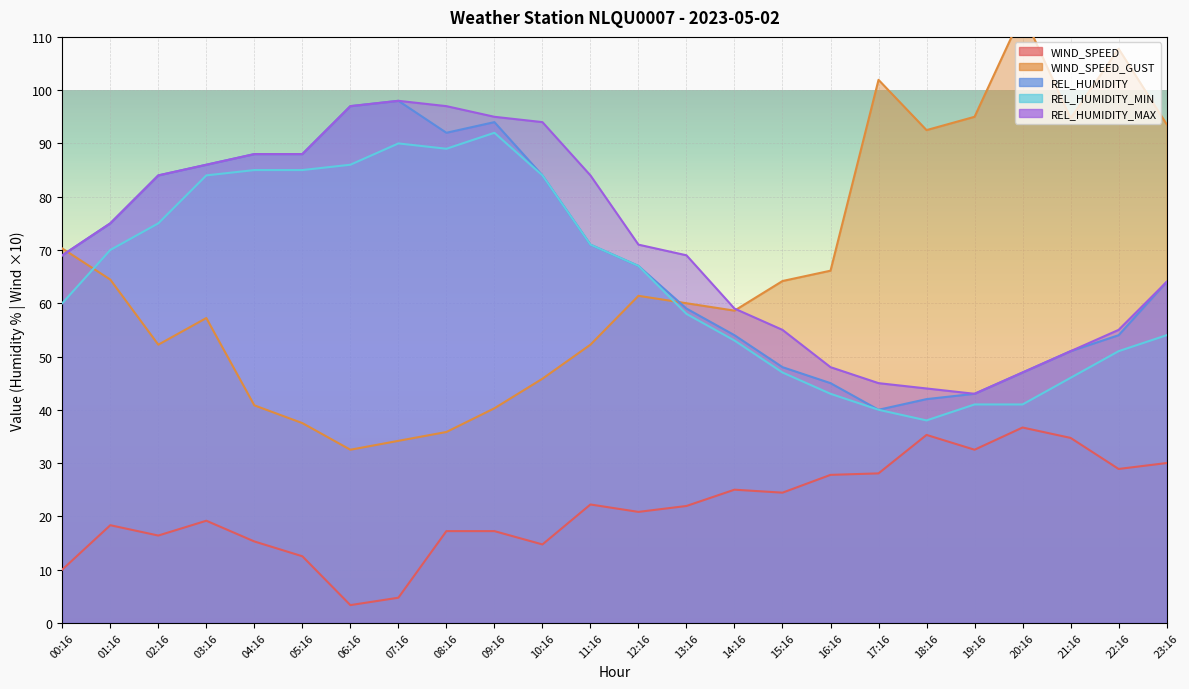

List the labels in order of REL_HUMIDITY_MAX value, smallest first.

19:16, 18:16, 17:16, 20:16, 16:16, 21:16, 15:16, 22:16, 14:16, 23:16, 00:16, 13:16, 12:16, 01:16, 02:16, 11:16, 03:16, 04:16, 05:16, 10:16, 09:16, 06:16, 08:16, 07:16